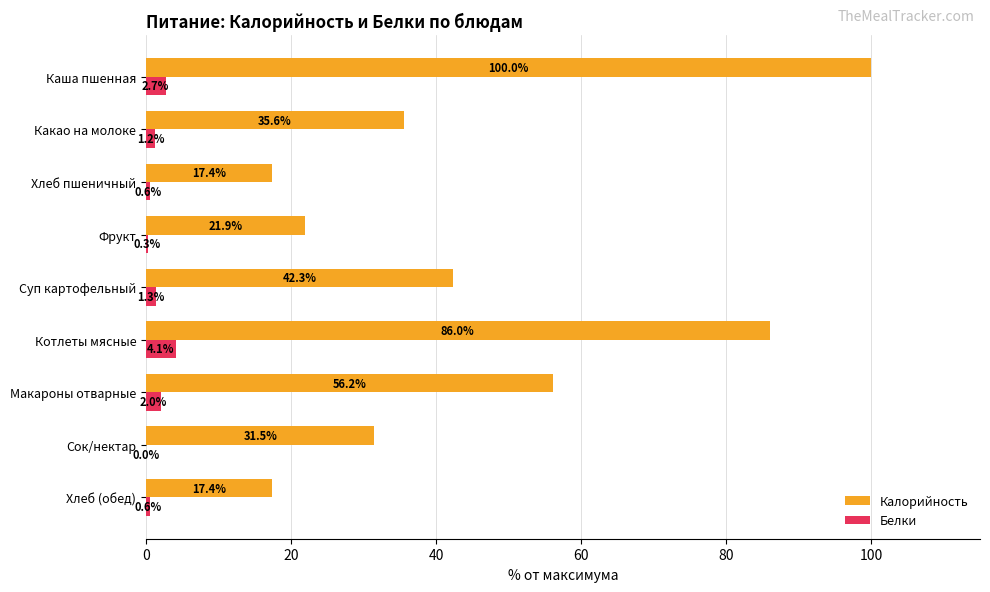

How many categories are shown in the chart?

9